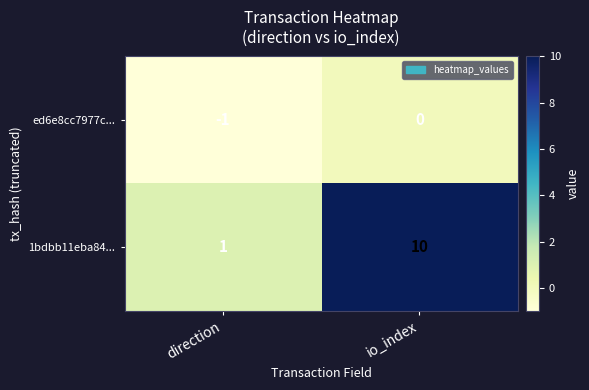

Count the number of categories in the chart.

2